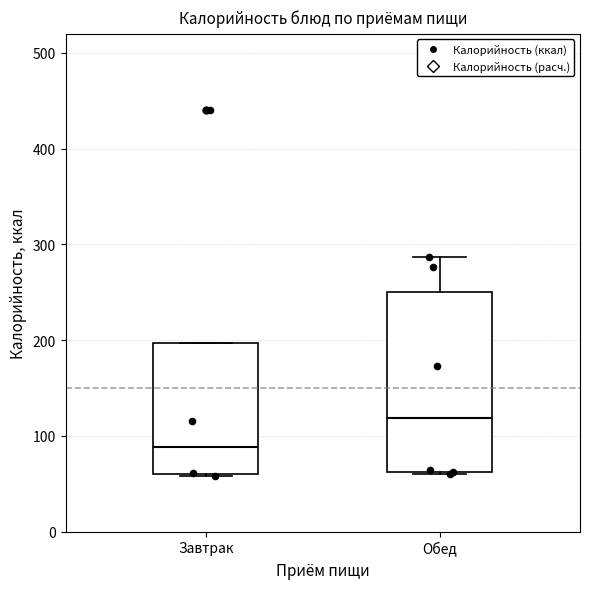

Reading left to right, transcribe this box plot: for each box, give where its median line is, the range the box spans, and where its two whiskers end, as read against the y-axis. The values are not printed on the chart, so give them approximately, as read against the axis.

Завтрак: median 90, box 60 to 200, whiskers 60 to 200
Обед: median 120, box 60 to 250, whiskers 60 to 290